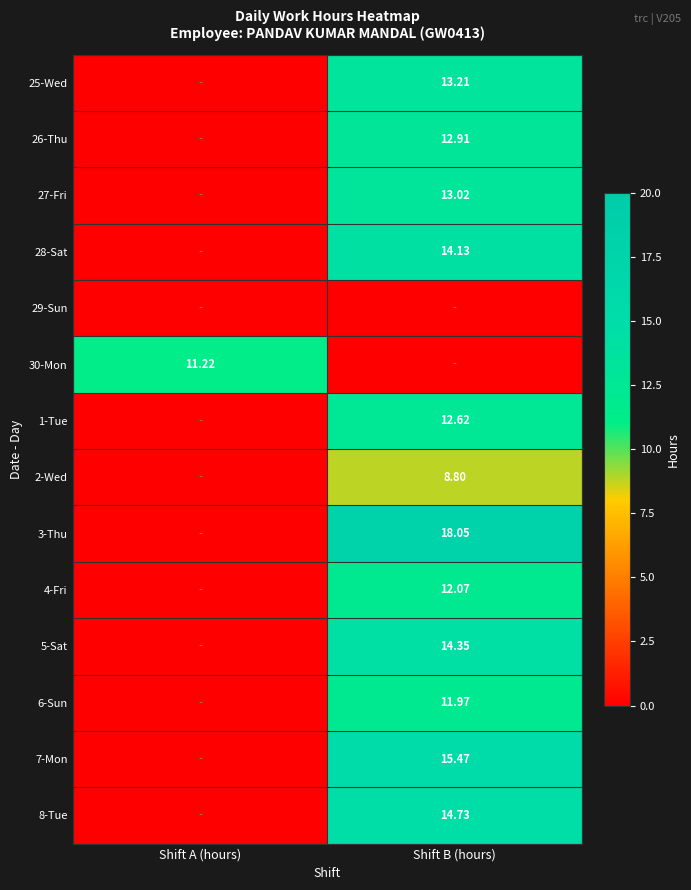

Is the value of 2-Wed at Shift B (hours) greater than the value of 25-Wed at Shift B (hours)?

No